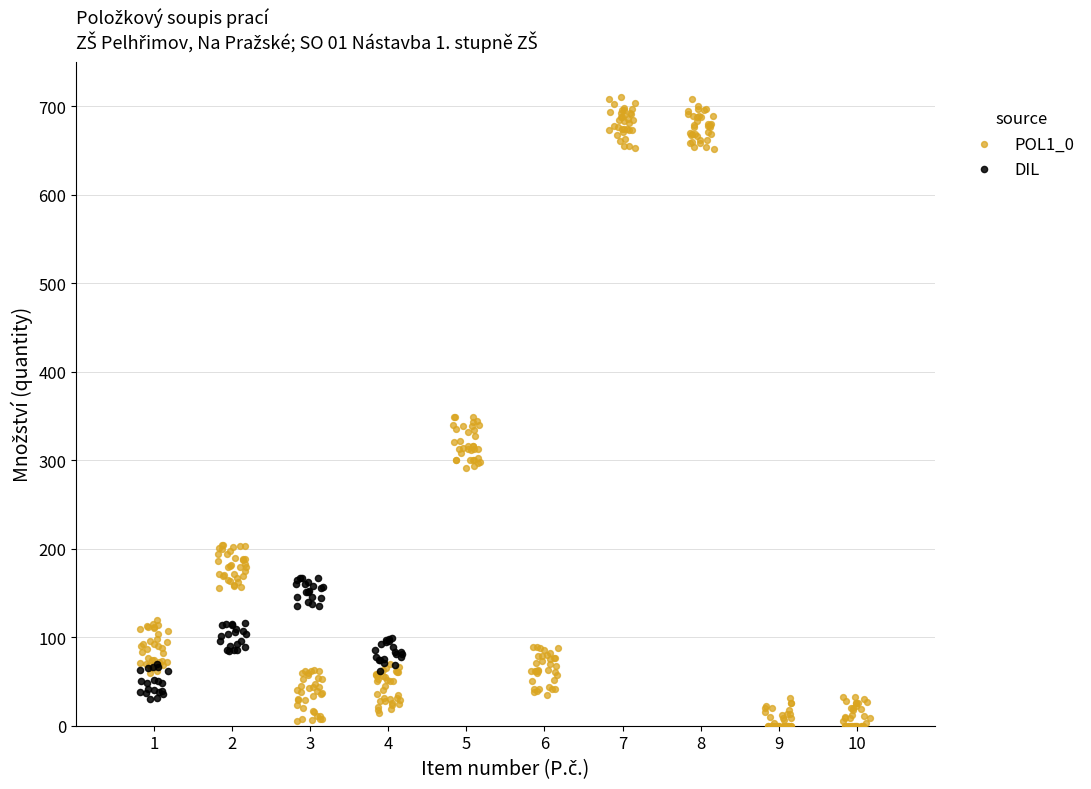

Which series contains the lowest Y value?

POL1_0